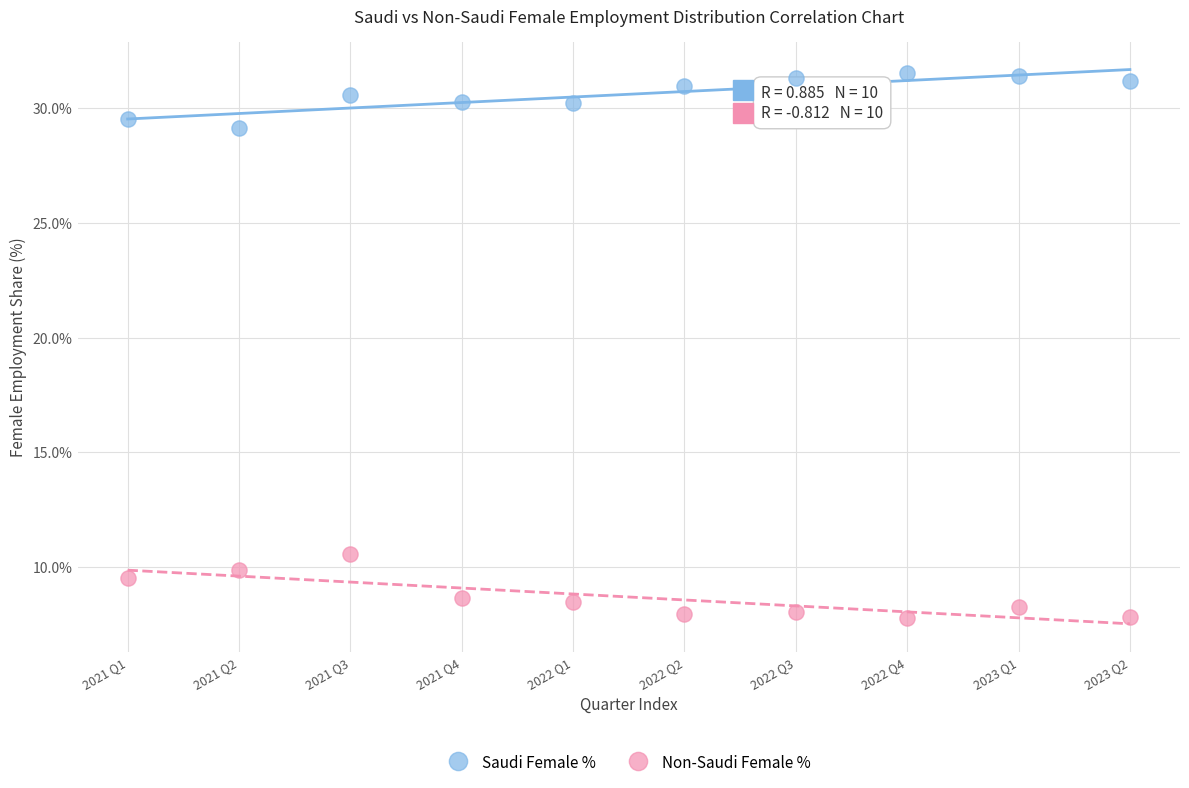

What are all the series names shown in the legend?

Saudi Female %, Non-Saudi Female %